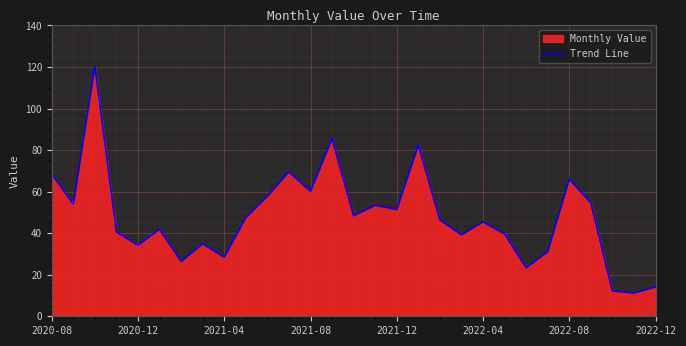

How many values exceed 46?

15